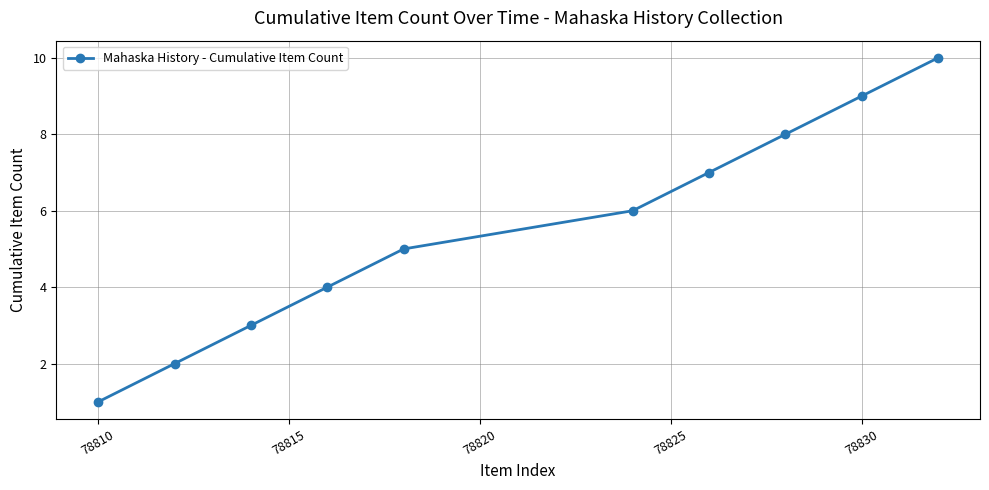

What is the greatest value displayed?

10